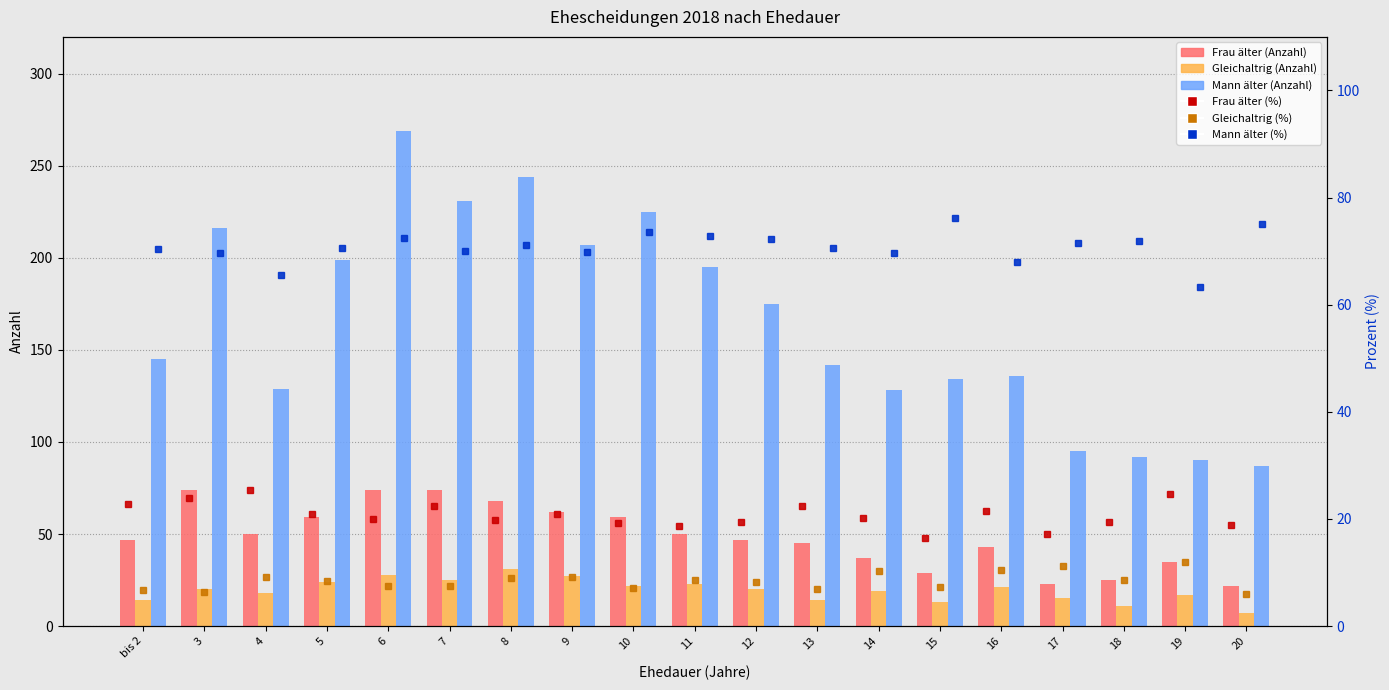

Read the Frau älter (Anzahl) value at 3.

74.0